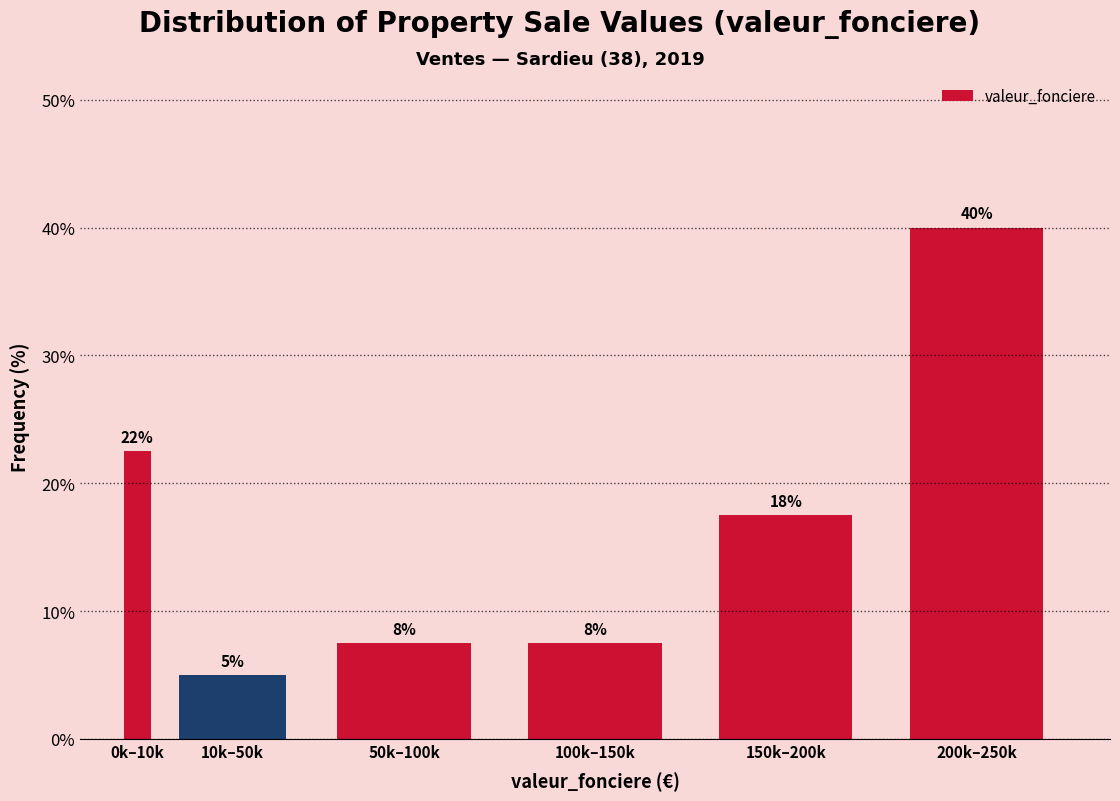

How many bars are there in total?

6